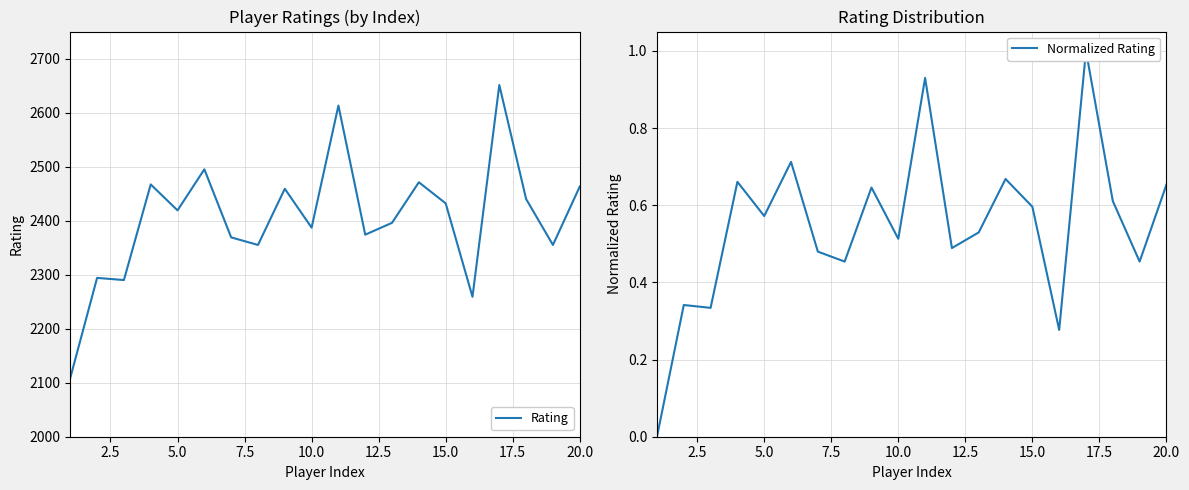

What is the maximum value for Rating?

2651